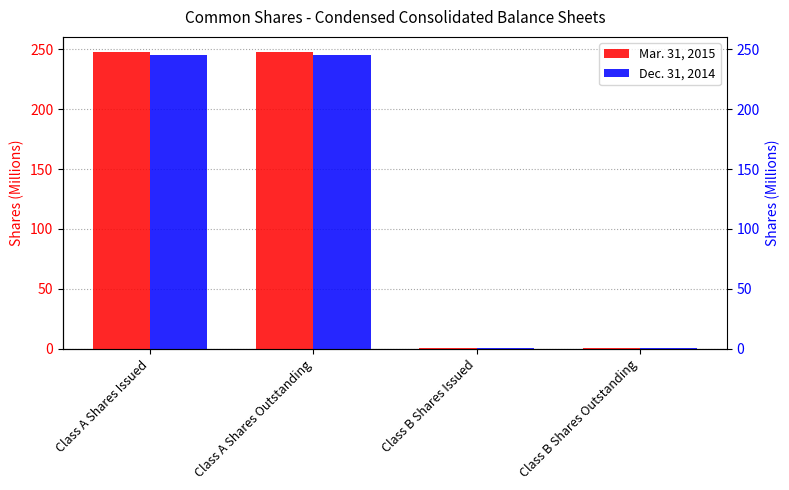

The Mar. 31, 2015 series shows 1.2 at Class B Shares Issued. True or false?

False